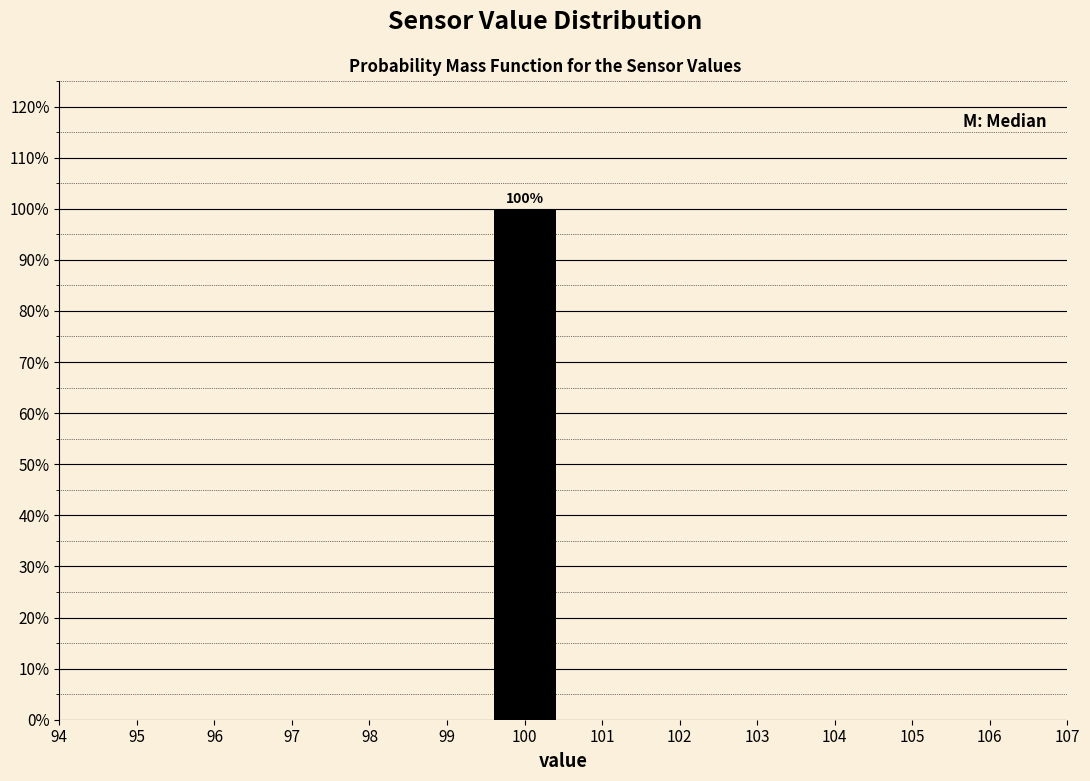

Over which range of the x-axis is the bar tallest?

99.5 to 100.5